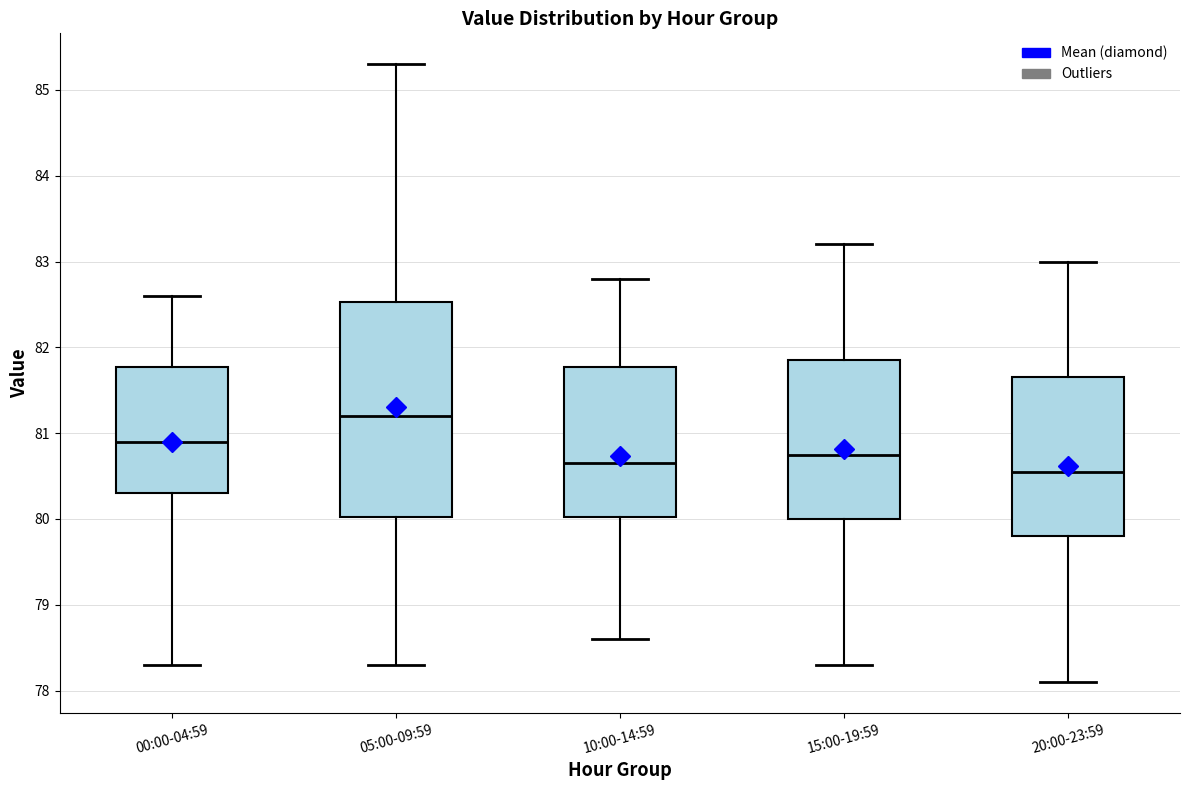

Which box's median line is the highest?

05:00-09:59